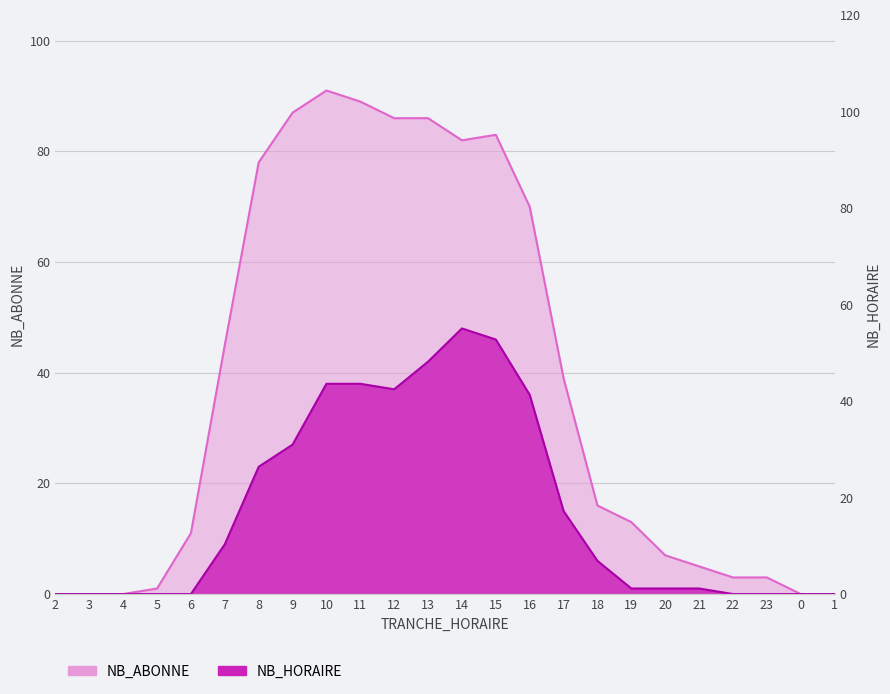

True or false: NB_HORAIRE and NB_ABONNE intersect in this chart.

False